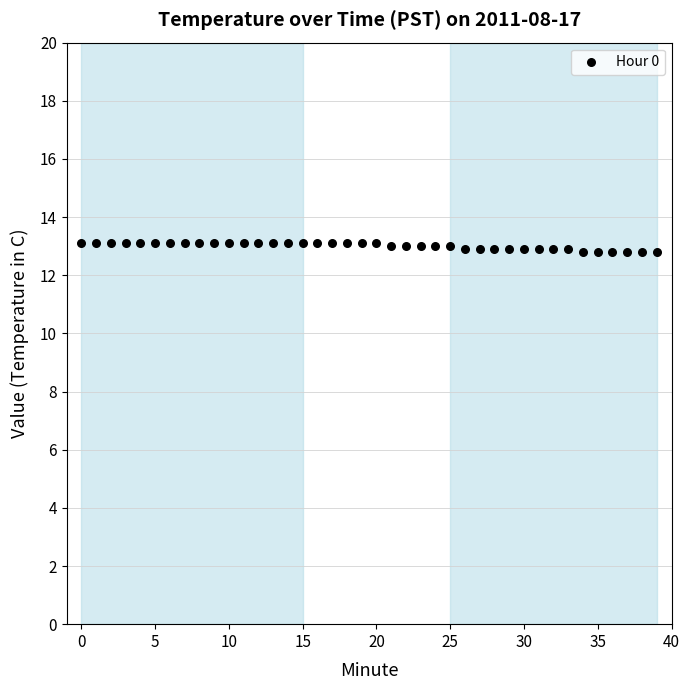

What is the range of Y values (max minus min)?

0.3